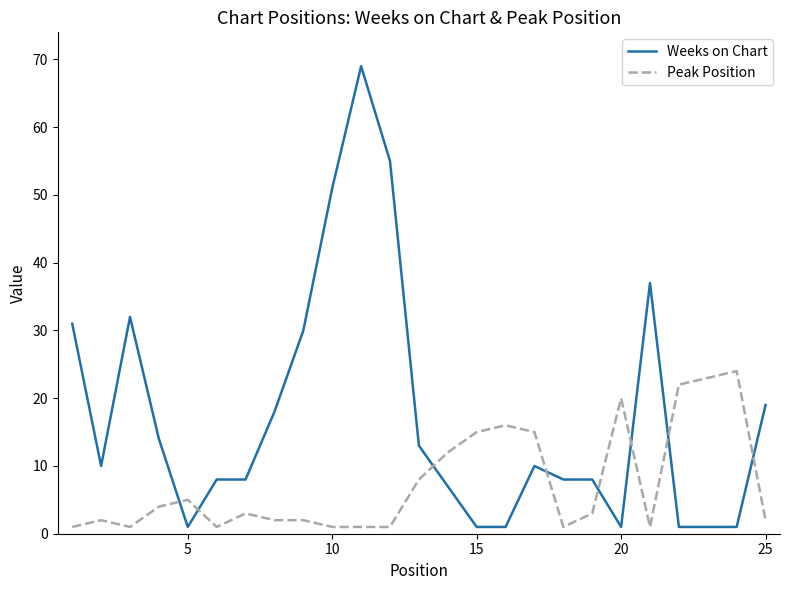

How many intersections are there between Peak Position and Weeks on Chart?

8